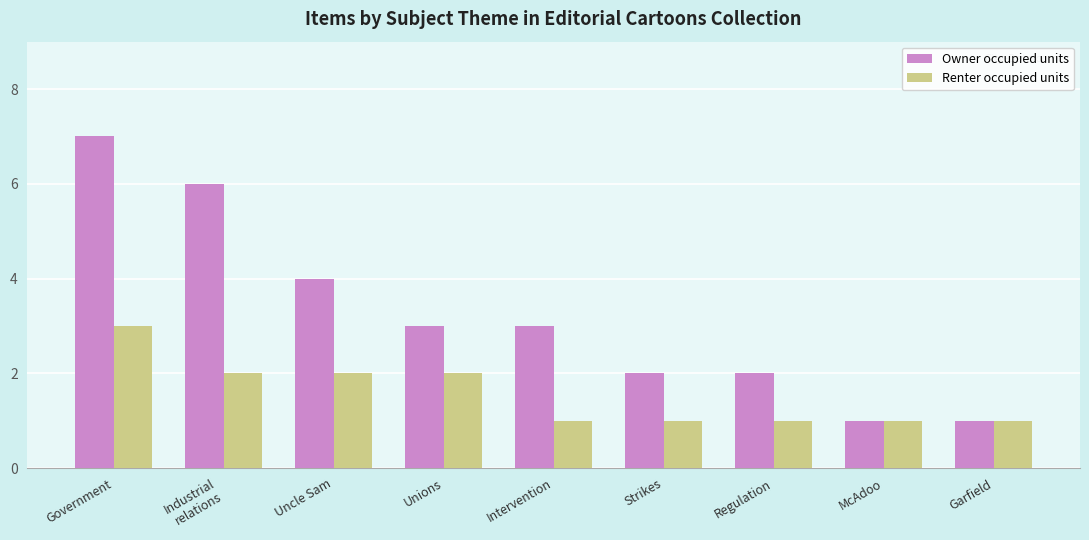

Reading left to right, what are all the values shown in this chart?

Owner occupied units: Government=7	Industrial
relations=6	Uncle Sam=4	Unions=3	Intervention=3	Strikes=2	Regulation=2	McAdoo=1	Garfield=1
Renter occupied units: Government=3	Industrial
relations=2	Uncle Sam=2	Unions=2	Intervention=1	Strikes=1	Regulation=1	McAdoo=1	Garfield=1